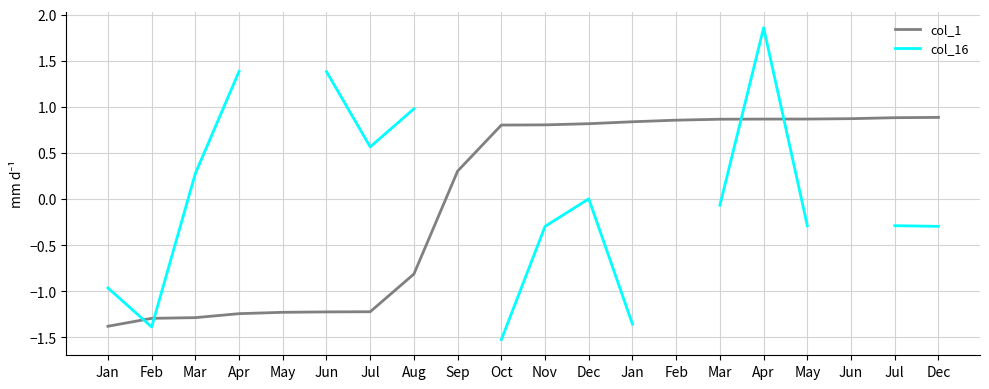

Between Jan and May, which series saw the biggest shift?

col_1